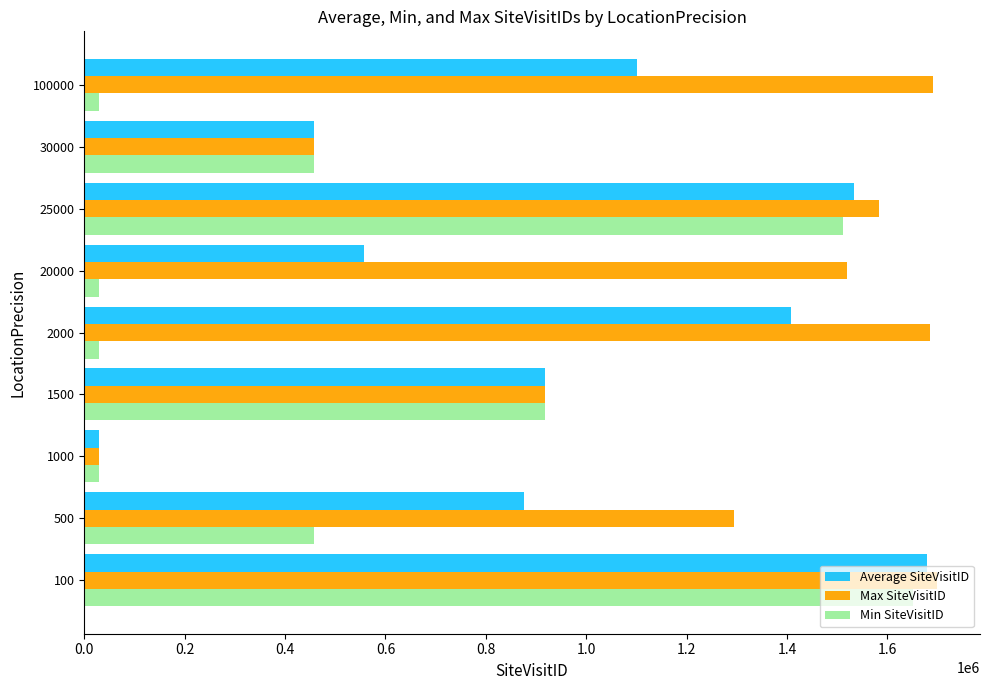

Between 20000 and 100000, which series saw the biggest shift?

Average SiteVisitID